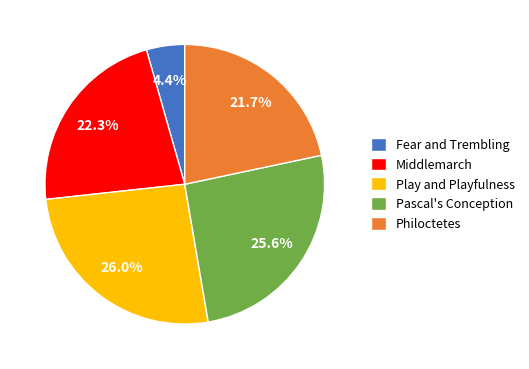

To the nearest percent, what is the difference between the largest and smallest slice percentages?

22%